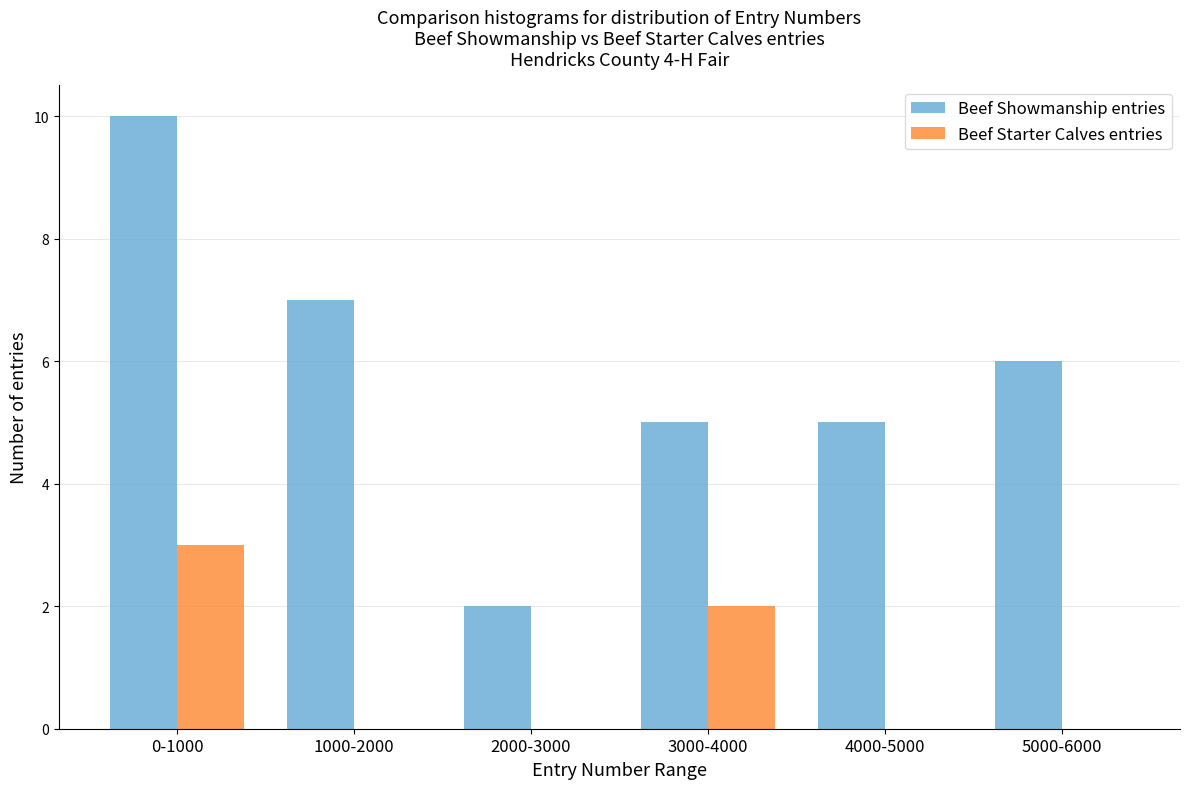

Reading left to right, extract all data points from this chart.

Beef Showmanship entries: 0-1000=10	1000-2000=7	2000-3000=2	3000-4000=5	4000-5000=5	5000-6000=6
Beef Starter Calves entries: 0-1000=3	1000-2000=0	2000-3000=0	3000-4000=2	4000-5000=0	5000-6000=0